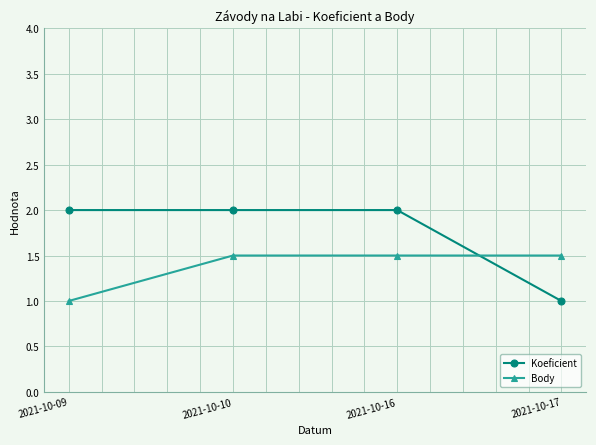

What is the value of the Koeficient point at the 3rd from the left?

2.0